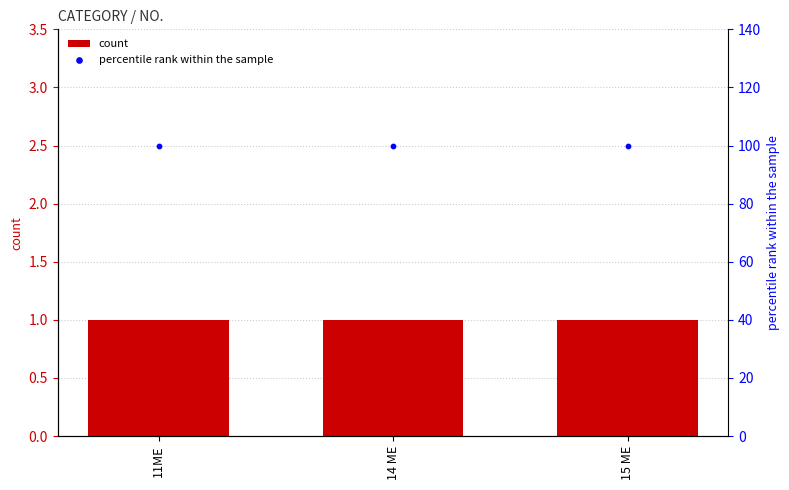

What is the total value across all series at 14 ME?

101